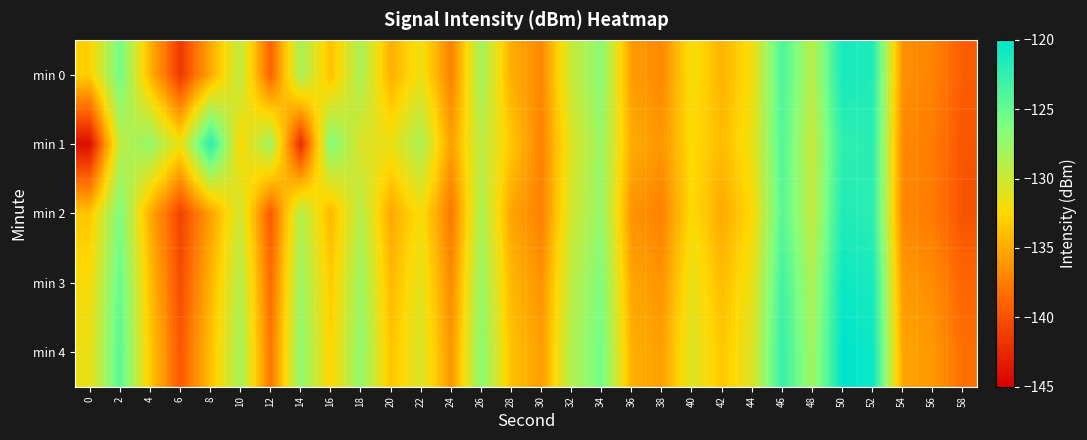

Which series changed the most between 22 and 38?

min 1